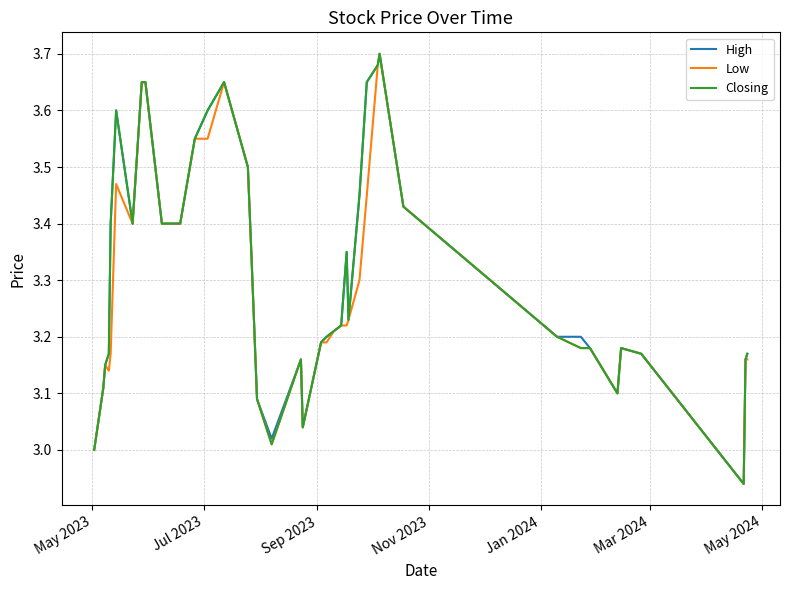

Reading right to left, what are all the values shown in this chart?

High: 3.2	3.2	2.9	3.2	3.2	3.1	3.2	3.2	3.2	3.4	3.7	3.7	3.6	3.5	3.2	3.4	3.2	3.2	3.2	3.2	3.0	3.2	3.0	3.1	3.3	3.5	3.6	3.6	3.5	3.4	3.4	3.6	3.6	3.4	3.6	3.4	3.2	3.1	3.1	3.0
Low: 3.2	3.2	2.9	3.2	3.2	3.1	3.2	3.2	3.2	3.4	3.7	3.7	3.5	3.3	3.2	3.2	3.2	3.2	3.2	3.2	3.0	3.2	3.0	3.1	3.3	3.5	3.6	3.5	3.5	3.4	3.4	3.6	3.6	3.4	3.5	3.2	3.1	3.1	3.1	3.0
Closing: 3.2	3.2	2.9	3.2	3.2	3.1	3.2	3.2	3.2	3.4	3.7	3.7	3.6	3.5	3.2	3.4	3.2	3.2	3.2	3.2	3.0	3.2	3.0	3.1	3.3	3.5	3.6	3.6	3.5	3.4	3.4	3.6	3.6	3.4	3.6	3.4	3.2	3.1	3.1	3.0